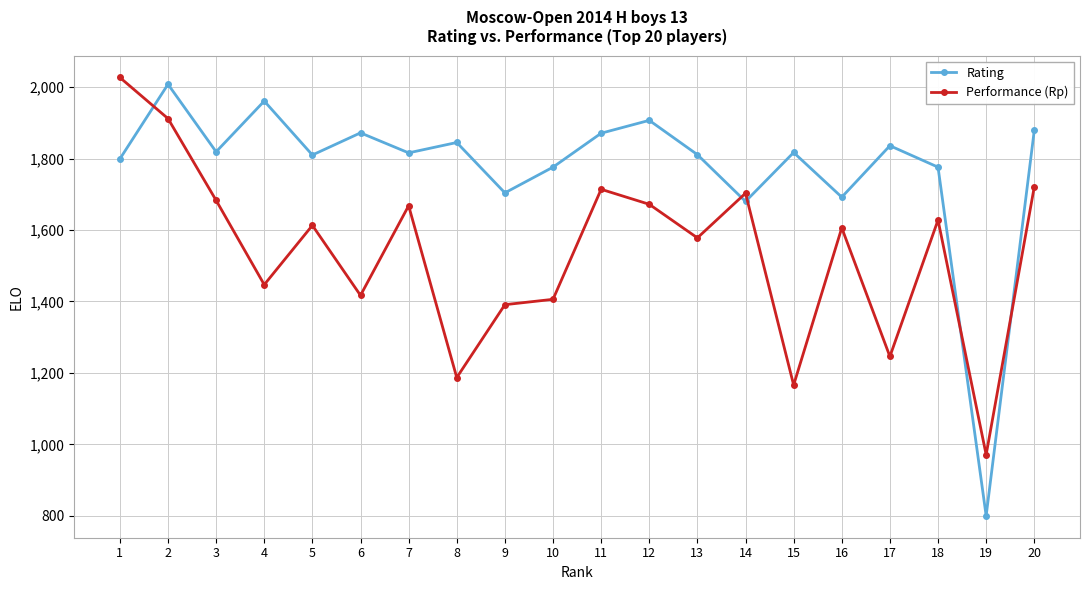

Is the value of Rating at 8 greater than the value of Performance (Rp) at 2?

No